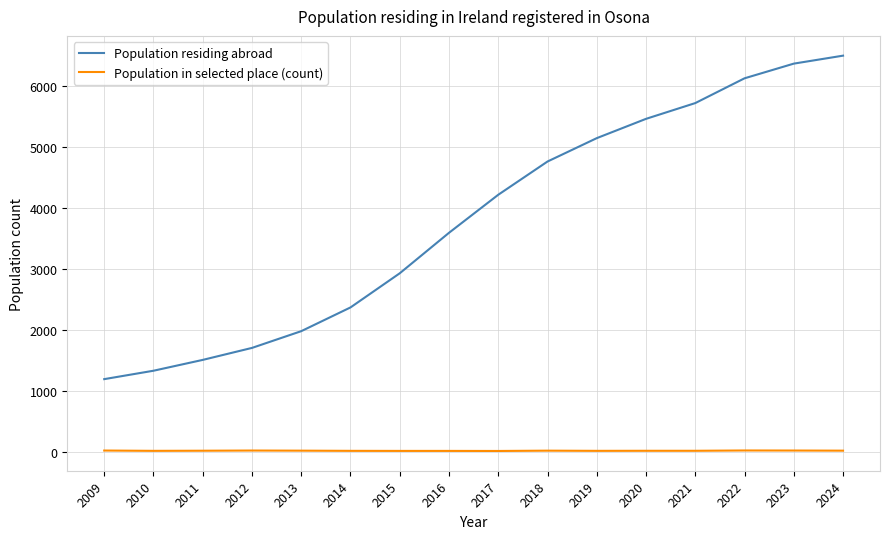

Where is Population residing abroad nearest to the value 3848?

2016